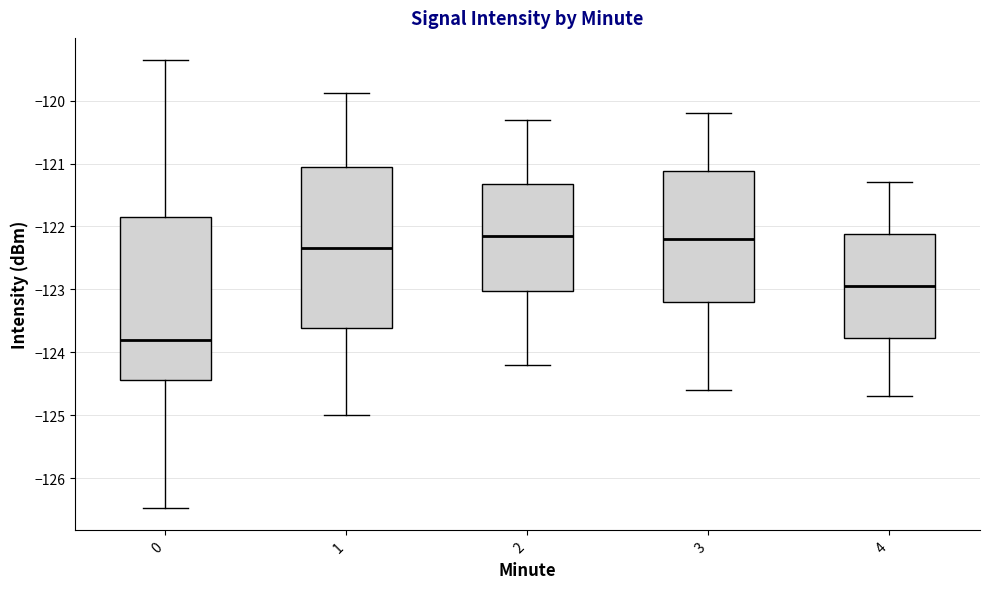

Reading left to right, transcribe this box plot: for each box, give where its median line is, the range the box spans, and where its two whiskers end, as read against the y-axis. The values are not printed on the chart, so give them approximately, as read against the axis.

0: median -123.8, box -124.4 to -121.9, whiskers -126.5 to -119.4
1: median -122.3, box -123.6 to -121.1, whiskers -125.0 to -119.9
2: median -122.1, box -123.0 to -121.3, whiskers -124.2 to -120.3
3: median -122.2, box -123.2 to -121.1, whiskers -124.6 to -120.2
4: median -122.9, box -123.8 to -122.1, whiskers -124.7 to -121.3